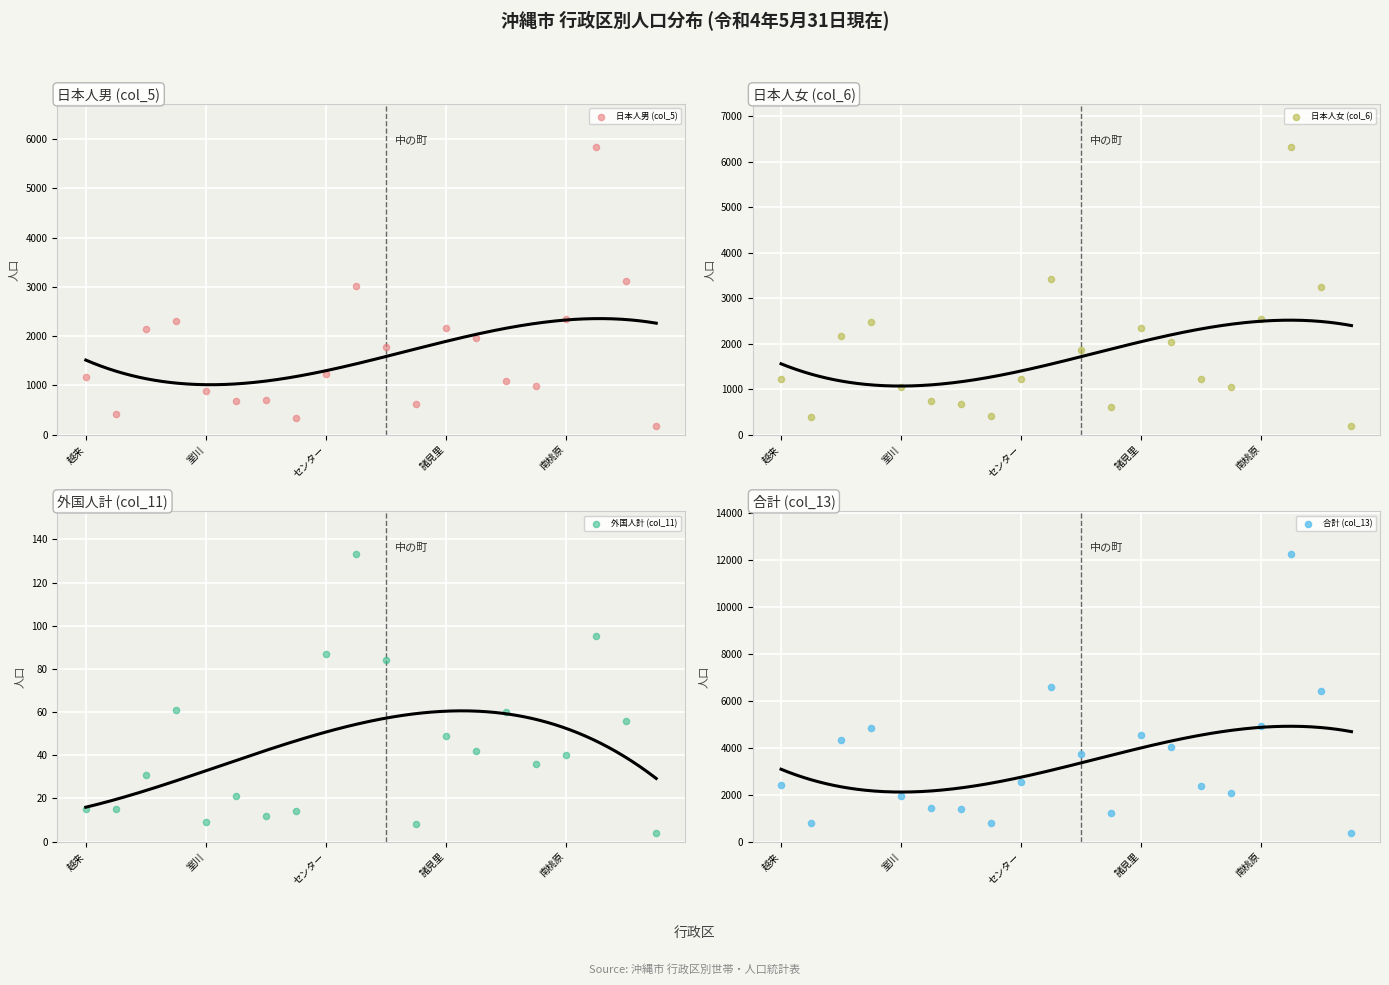

What are all the series names shown in the legend?

日本人男 (col_5), 日本人女 (col_6), 外国人計 (col_11), 合計 (col_13)